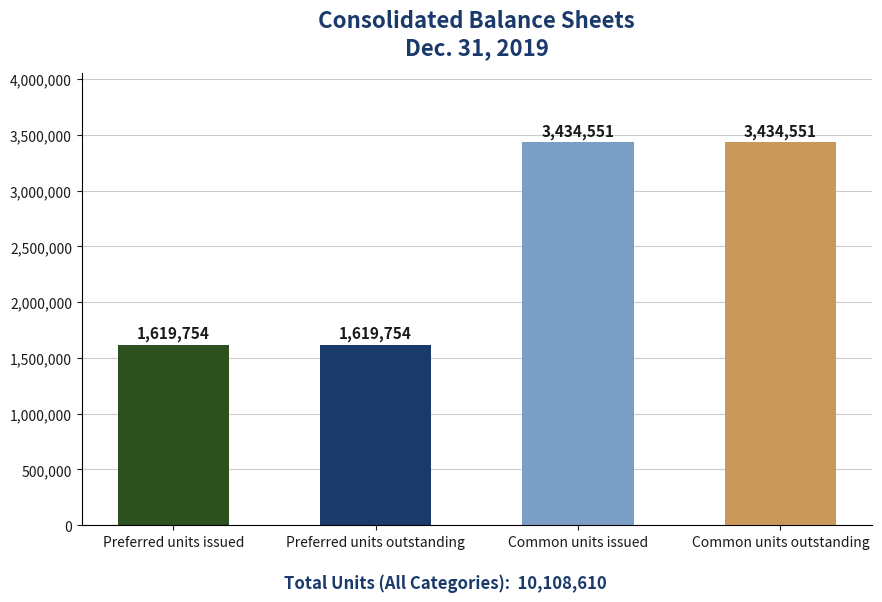

Reading left to right, list all the values displayed in this chart.

Preferred units issued=1619754	Preferred units outstanding=1619754	Common units issued=3434551	Common units outstanding=3434551